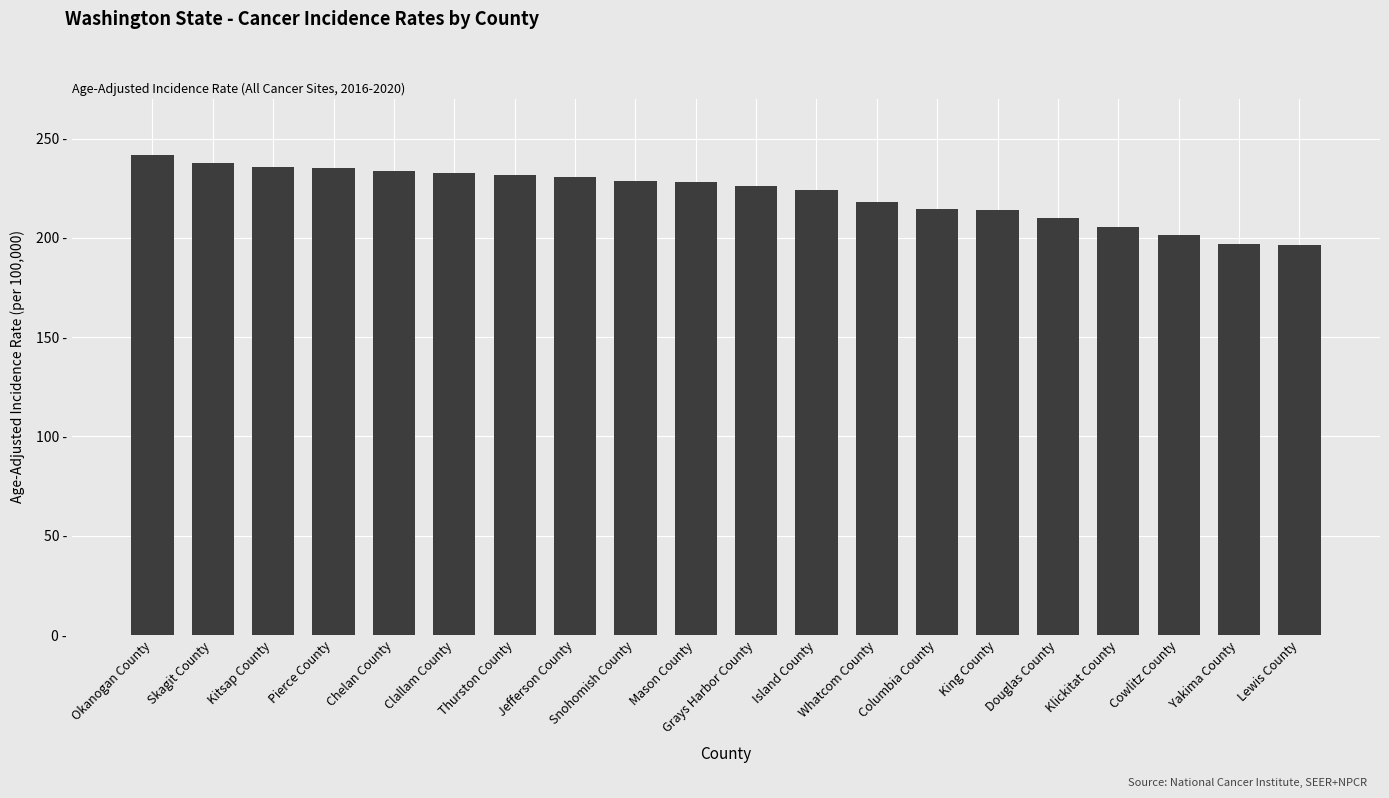

Reading right to left, what are all the values shown in this chart?

Lewis County=196.2	Yakima County=196.8	Cowlitz County=201.4	Klickitat County=205.5	Douglas County=210.2	King County=213.8	Columbia County=214.6	Whatcom County=217.8	Island County=224.1	Grays Harbor County=225.9	Mason County=228.2	Snohomish County=228.6	Jefferson County=230.4	Thurston County=231.8	Clallam County=232.4	Chelan County=233.5	Pierce County=235.1	Kitsap County=235.8	Skagit County=237.5	Okanogan County=241.9